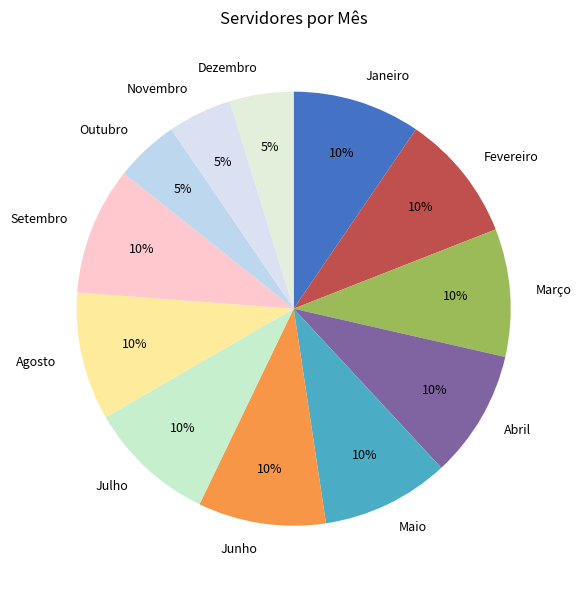

Is it true that Agosto is 10% of the pie?

True